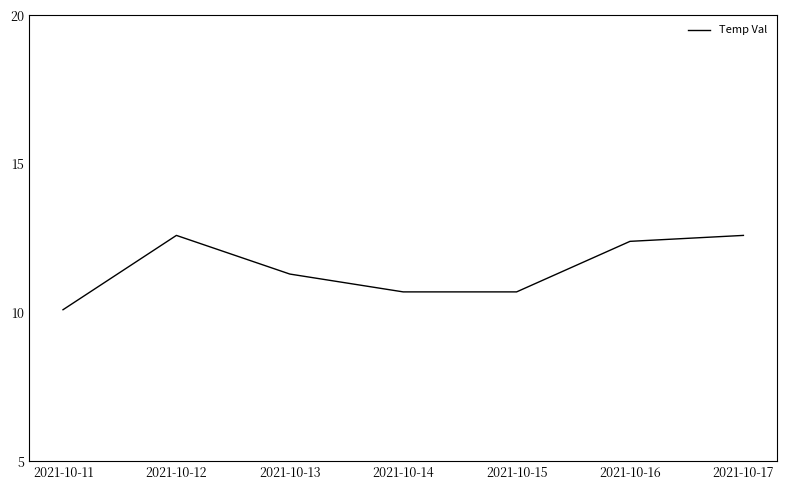

Which has a higher value, 2021-10-12 or 2021-10-14?

2021-10-12